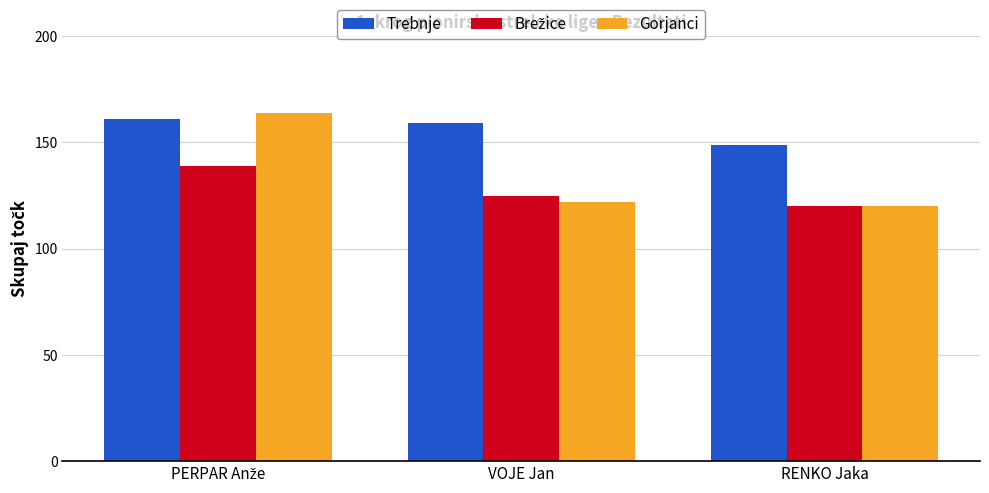

What is the difference between the second highest and minimum values in the Trebnje series?

10